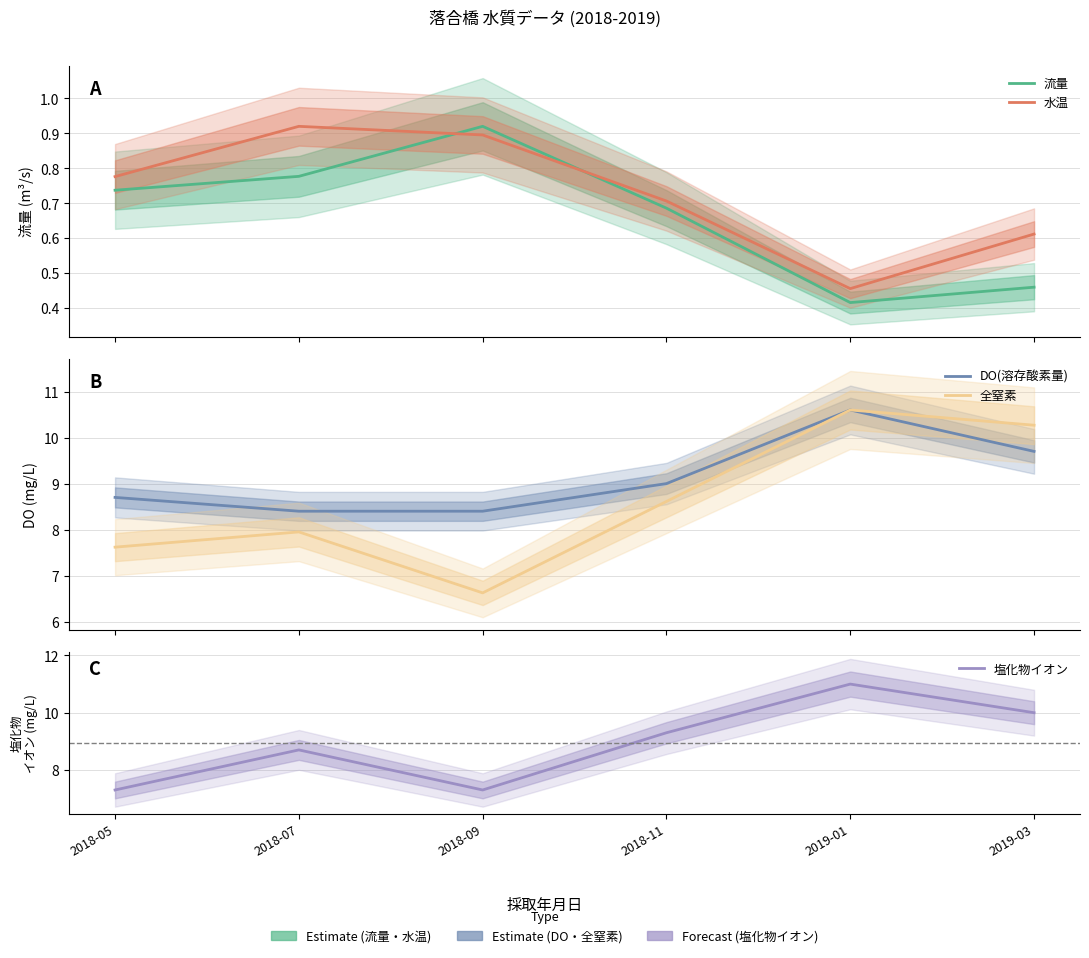

Reading left to right, list all the values displayed in this chart.

流量: 2018-05=0.7	2018-07=0.8	2018-09=0.9	2018-11=0.7	2019-01=0.4	2019-03=0.5
水温: 2018-05=0.8	2018-07=0.9	2018-09=0.9	2018-11=0.7	2019-01=0.5	2019-03=0.6
DO(溶存酸素量): 2018-05=8.7	2018-07=8.4	2018-09=8.4	2018-11=9.0	2019-01=10.6	2019-03=9.7
全窒素: 2018-05=7.6	2018-07=7.9	2018-09=6.6	2018-11=8.6	2019-01=10.6	2019-03=10.3
塩化物イオン: 2018-05=7.3	2018-07=8.7	2018-09=7.3	2018-11=9.3	2019-01=11.0	2019-03=10.0